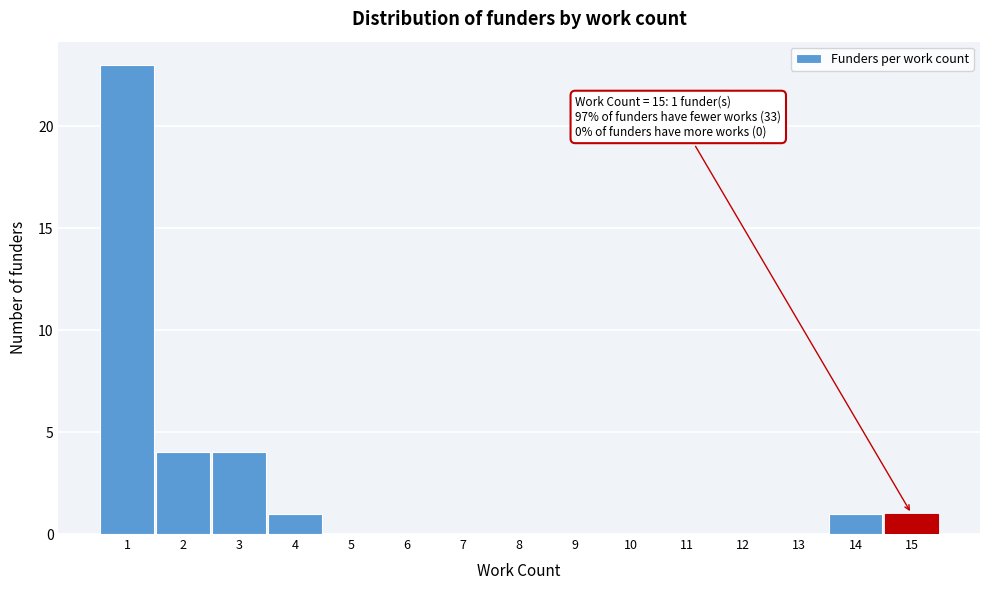

Over which range of the x-axis is the bar tallest?

0.5 to 1.5